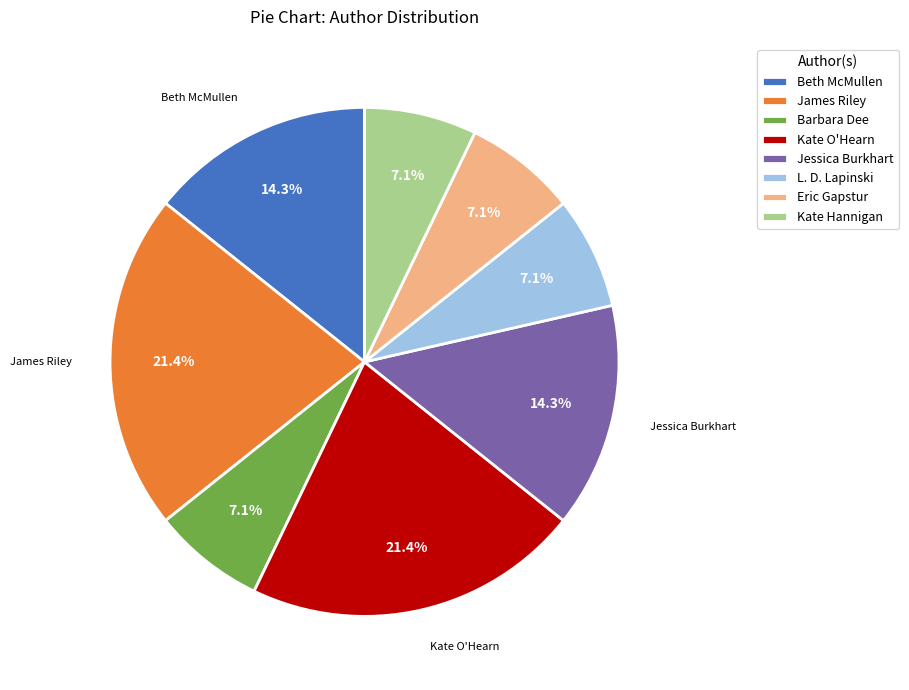

Do Beth McMullen and Barbara Dee together represent more than half of the pie?

No